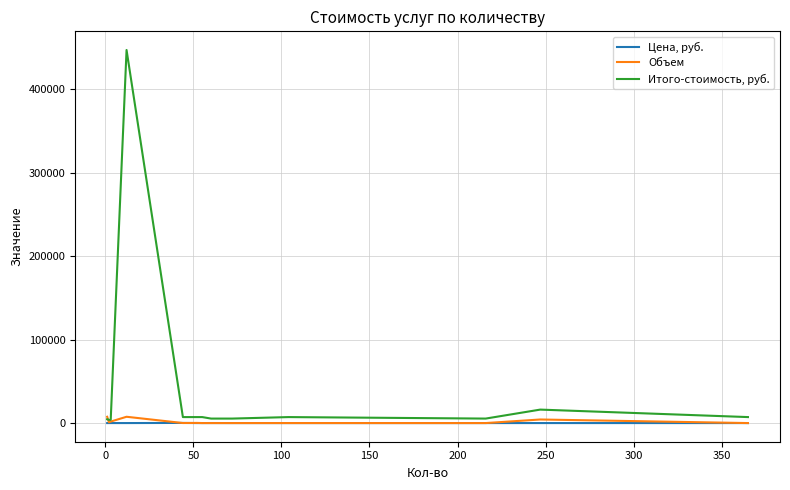

Which series has the widest spread of values?

Итого-стоимость, руб.